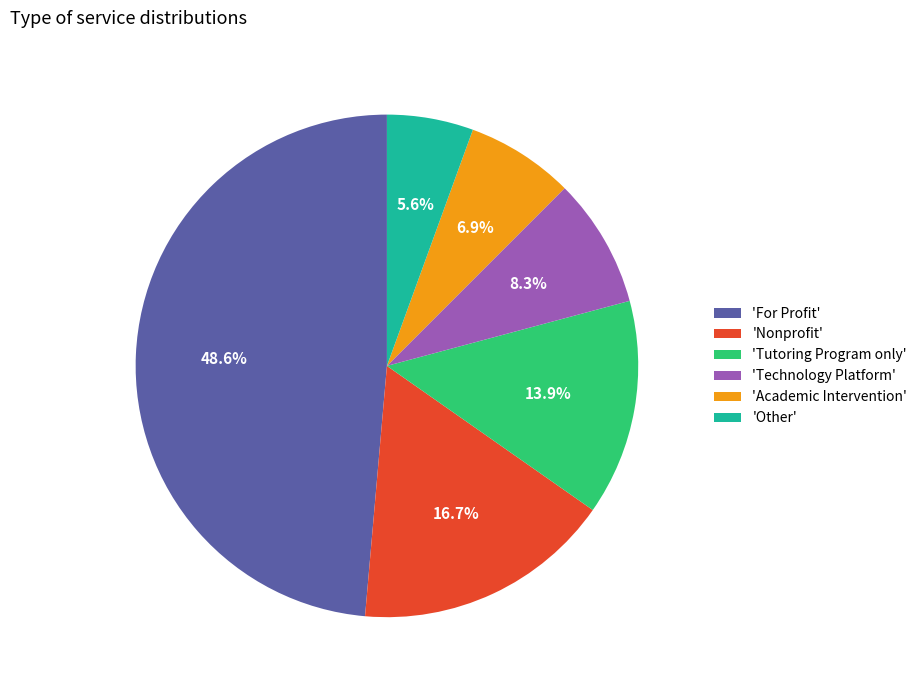

Which has a higher value, 'Academic Intervention' or 'Nonprofit'?

'Nonprofit'